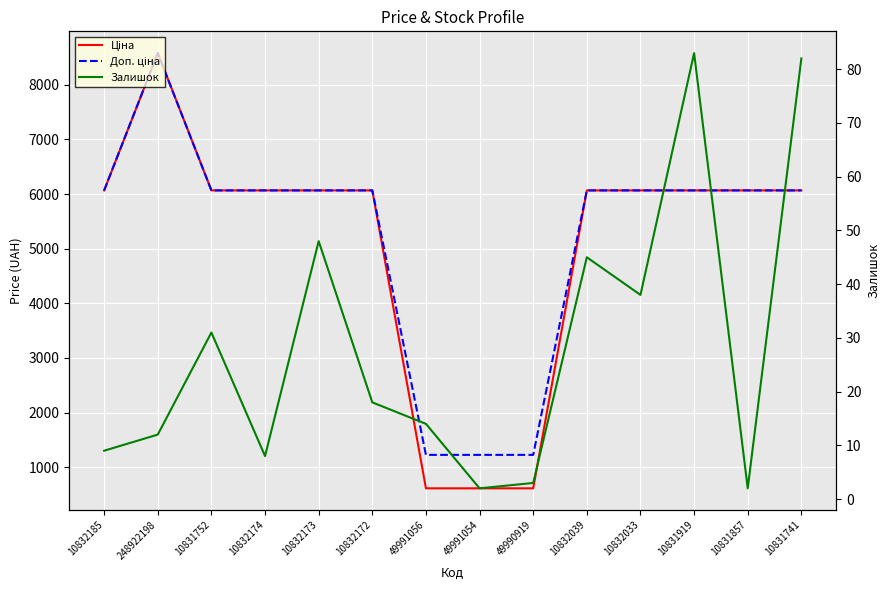

What is the difference between the maximum and second lowest values in the Ціна series?

7968.5